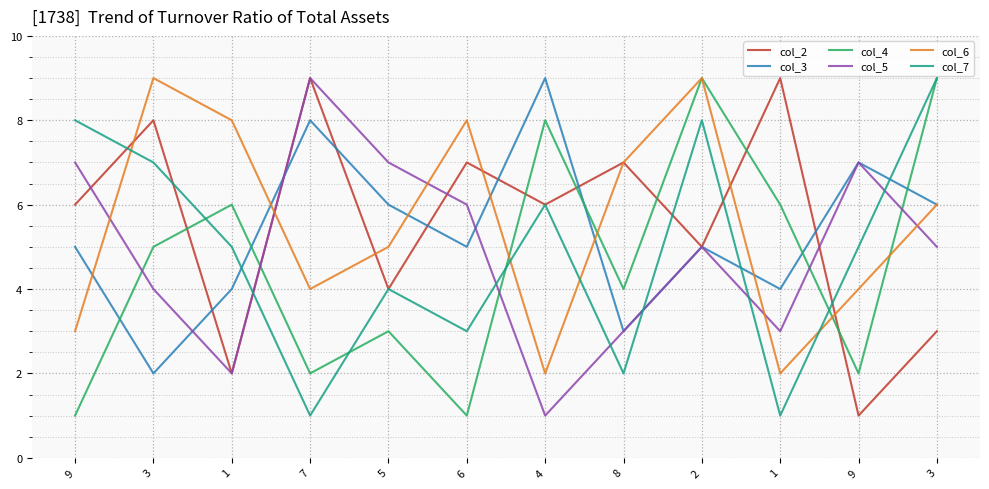

What are all the series names shown in the legend?

col_2, col_3, col_4, col_5, col_6, col_7